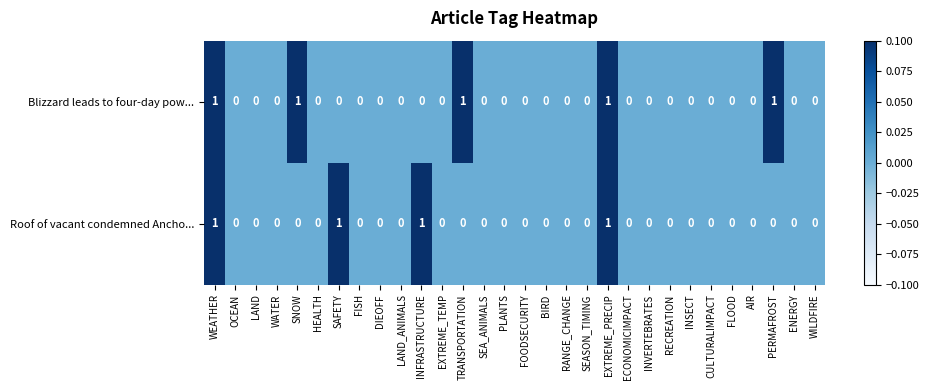

Which series has the largest total across all categories?

Blizzard leads to four-day pow...